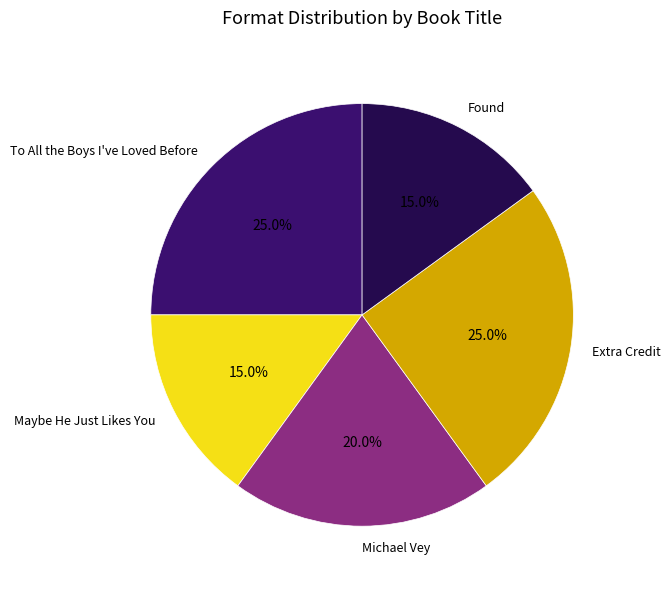

What is the ratio of the value at Michael Vey to the value at Extra Credit?

0.8